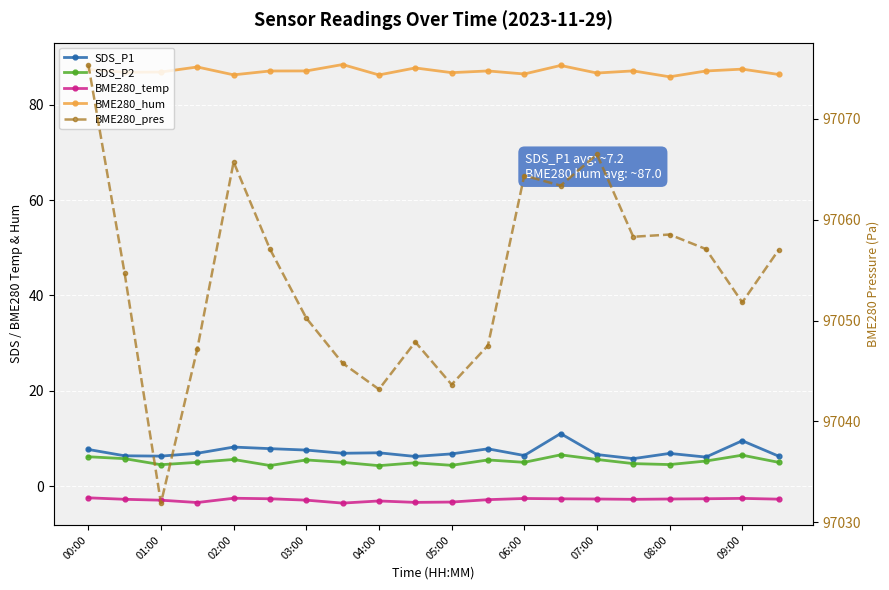

How many values in the BME280_pres series exceed 97057?

9